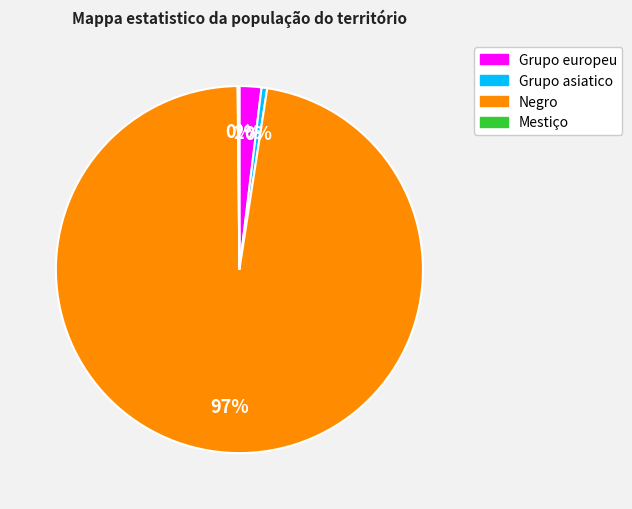

Do Grupo asiatico and Negro together represent more than half of the pie?

Yes